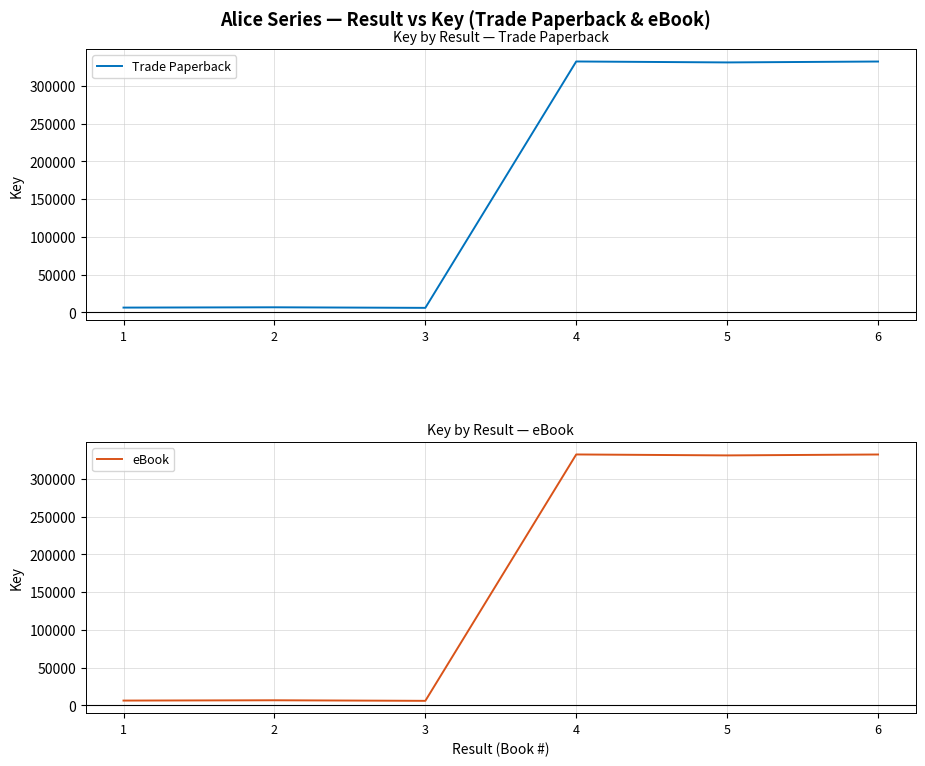

What is the sum of all Trade Paperback values?

1014801